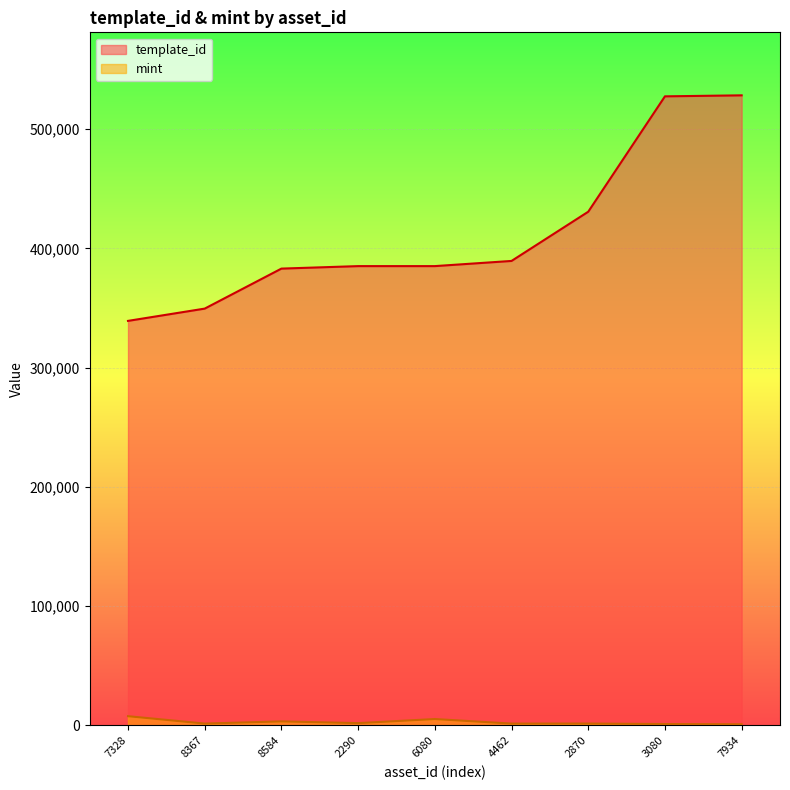

Rank the series by their average value, from highest to lowest.

template_id, mint